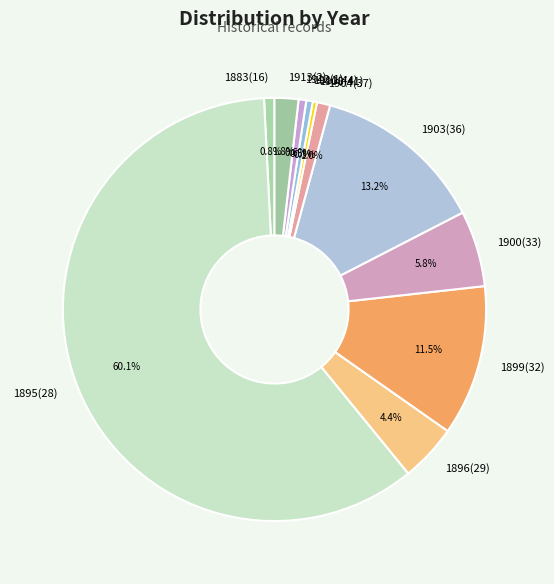

Count the number of slices in the pie.

11